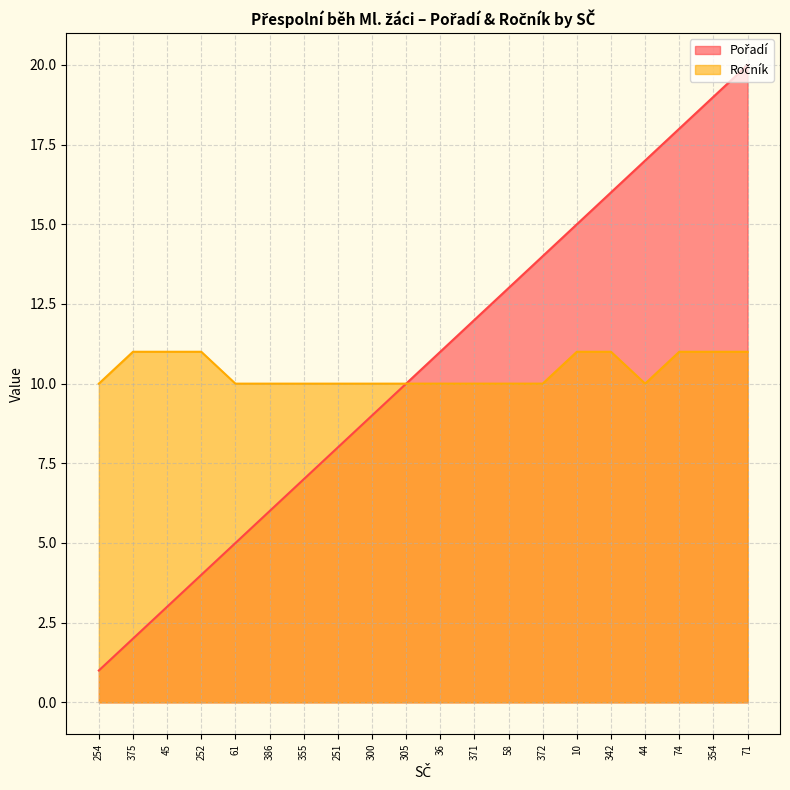

What is the difference between the highest and lowest values at 74?

7